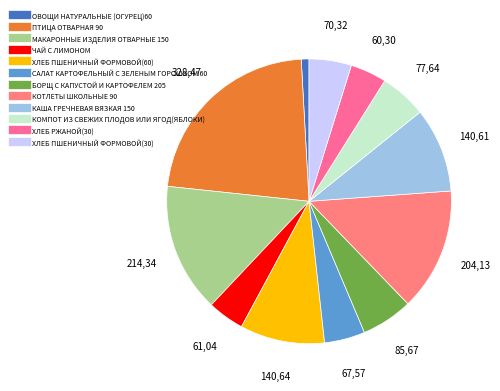

Which slice is the smallest?

ОВОЩИ НАТУРАЛЬНЫЕ (ОГУРЕЦ)60